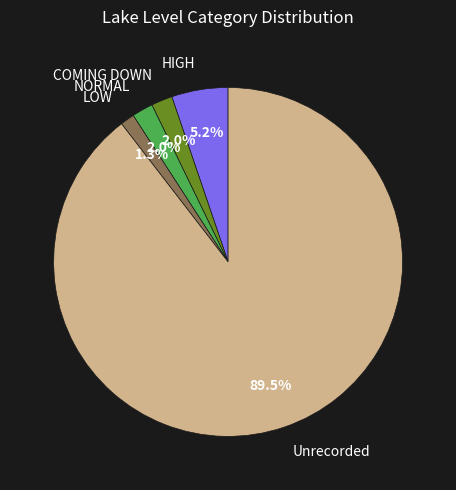

Between NORMAL and HIGH, which is larger?

HIGH